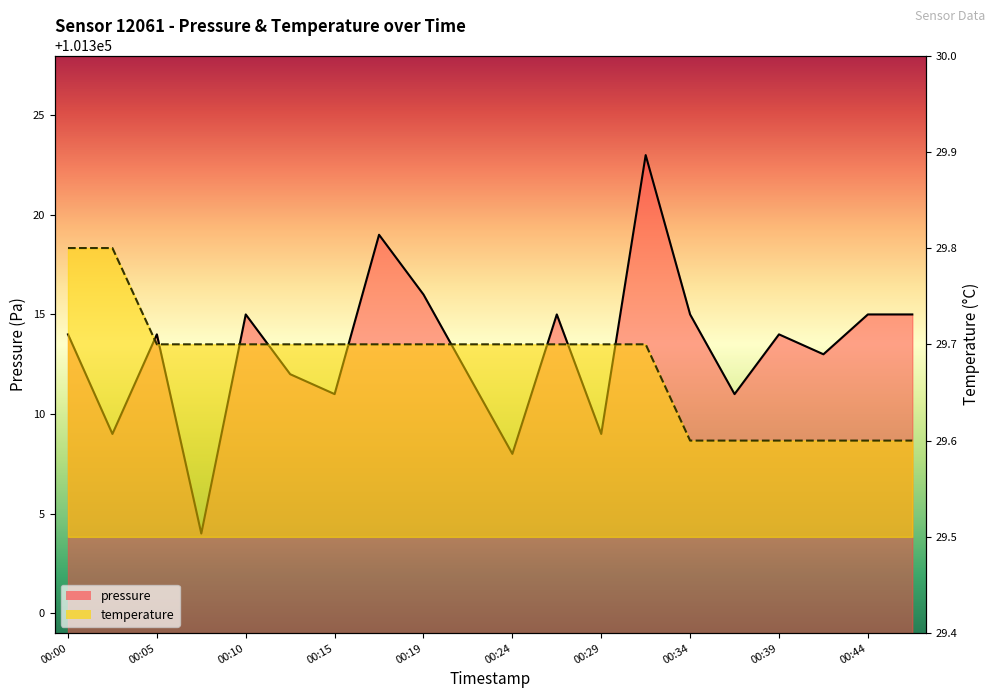

Reading right to left, what are all the values shown in this chart?

pressure: 00:46=101315.0	00:44=101315.0	00:42=101313.0	00:39=101314.0	00:37=101311.0	00:34=101315.0	00:32=101323.0	00:29=101309.0	00:27=101315.0	00:24=101308.0	00:22=101312.0	00:19=101316.0	00:17=101319.0	00:15=101311.0	00:12=101312.0	00:10=101315.0	00:07=101304.0	00:05=101314.0	00:02=101309.0	00:00=101314.0
temperature: 00:46=29.6	00:44=29.6	00:42=29.6	00:39=29.6	00:37=29.6	00:34=29.6	00:32=29.7	00:29=29.7	00:27=29.7	00:24=29.7	00:22=29.7	00:19=29.7	00:17=29.7	00:15=29.7	00:12=29.7	00:10=29.7	00:07=29.7	00:05=29.7	00:02=29.8	00:00=29.8